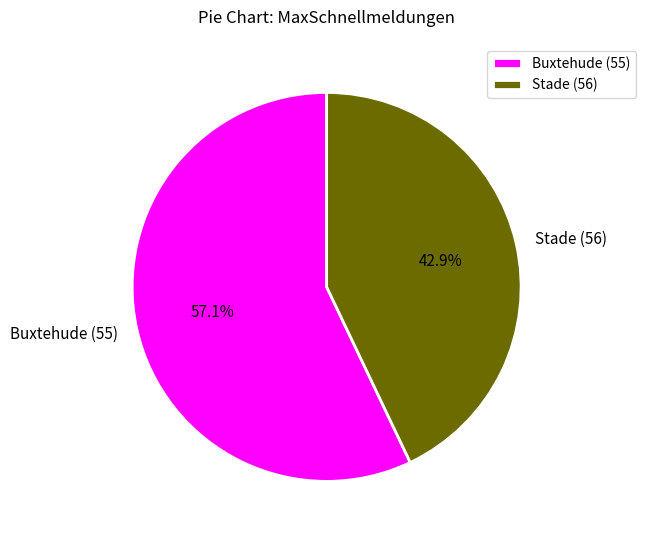

Is it true that Stade (56) is 43% of the pie?

True